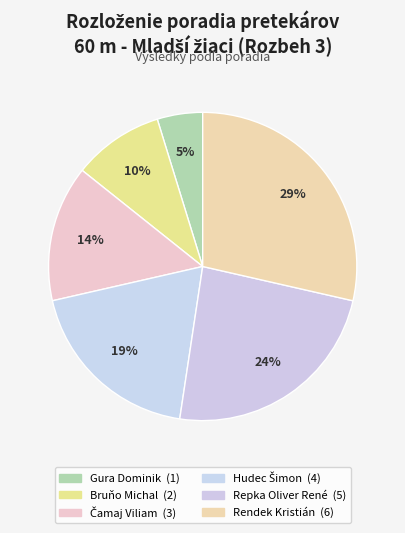

How many slices are in this pie chart?

6